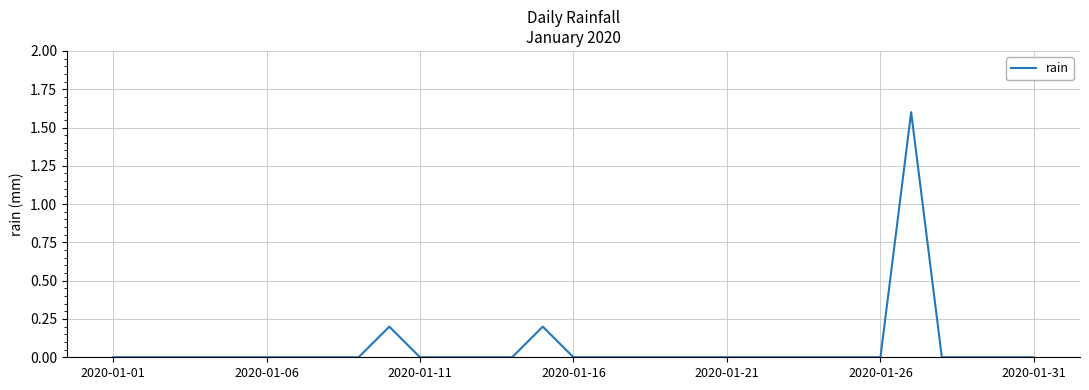

What is the difference between the maximum and minimum values?

1.6